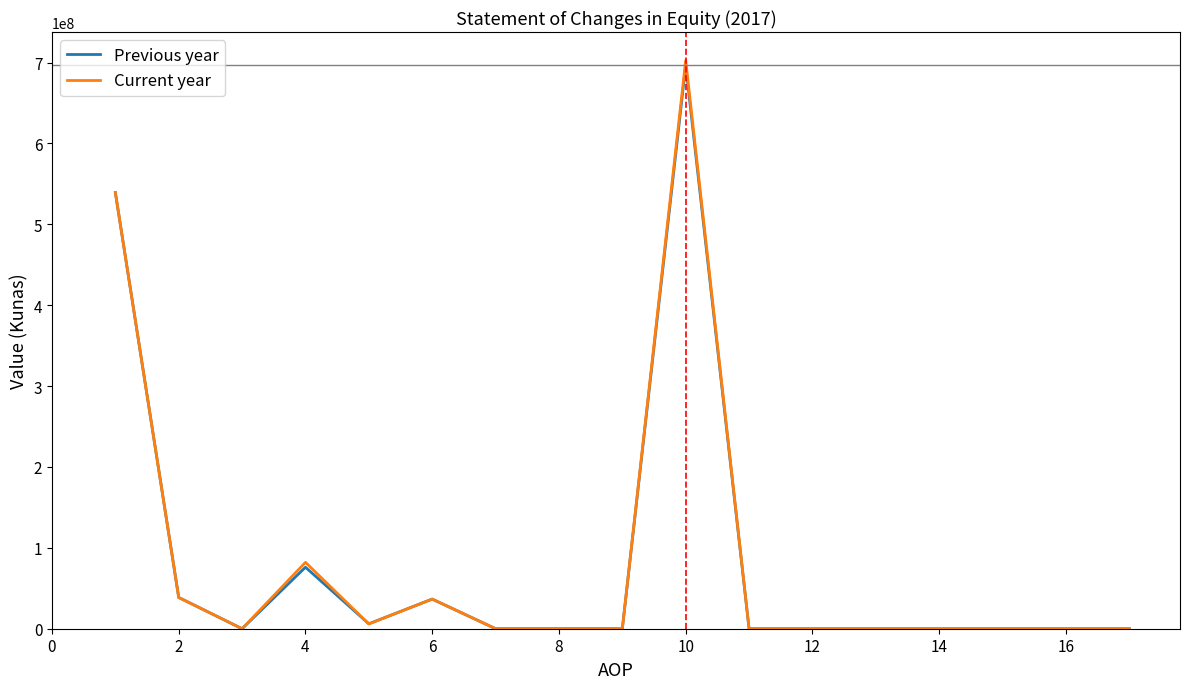

Which series has the largest range (max minus min)?

Current year